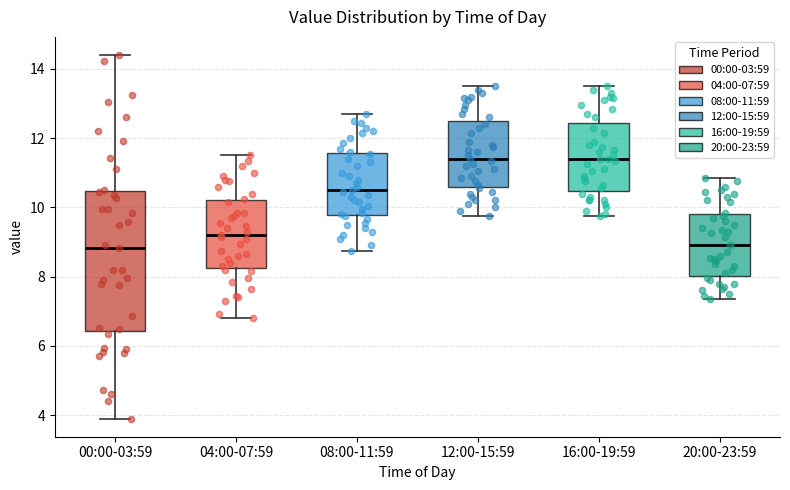

Which box is the tallest, from its lower edge to its upper edge?

00:00-03:59